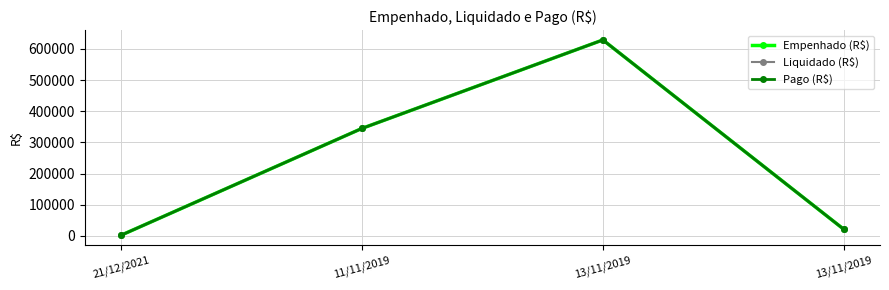

Read the Liquidado (R$) value at 13/11/2019.

628914.3